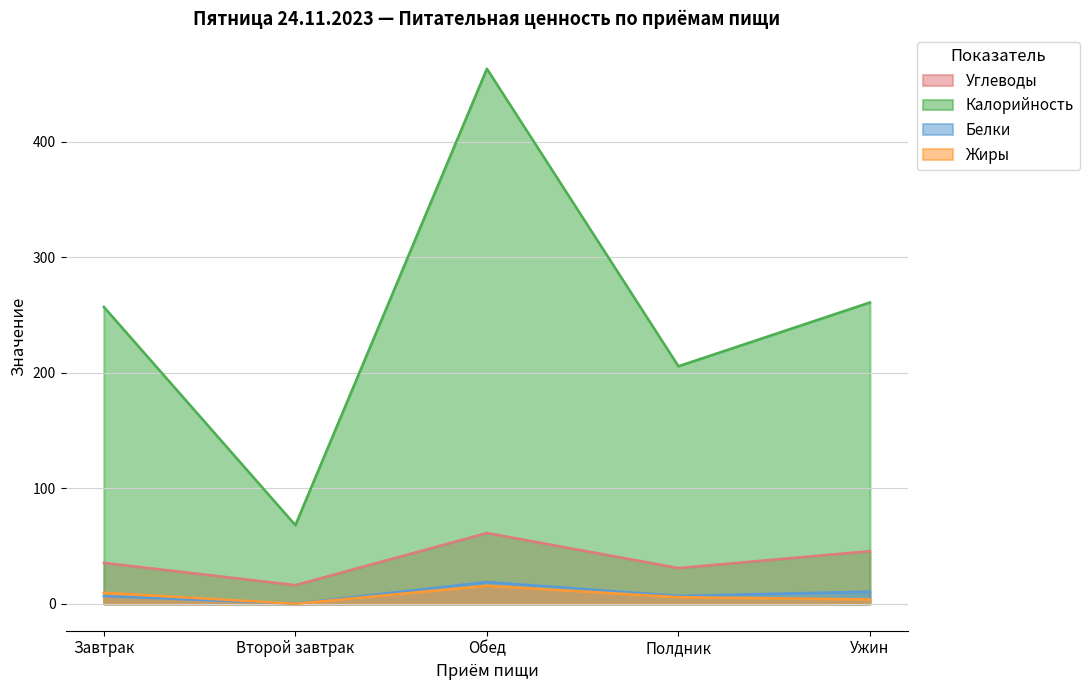

Does the chart have visible grid lines?

Yes